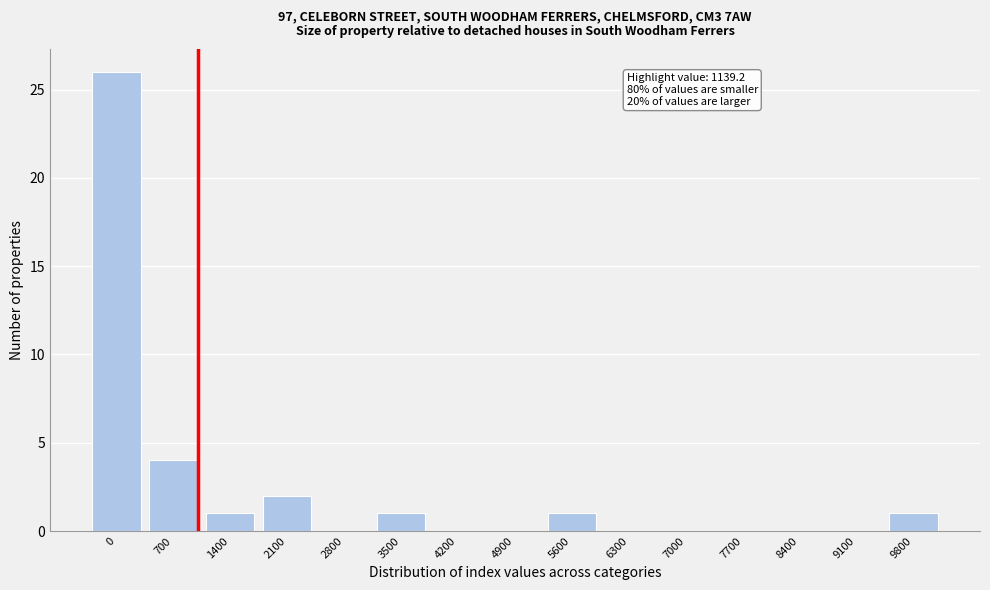

Reading left to right, list all the values displayed in this chart.

0=26	700=4	1400=1	2100=2	2800=0	3500=1	4200=0	4900=0	5600=1	6300=0	7000=0	7700=0	8400=0	9100=0	9800=1